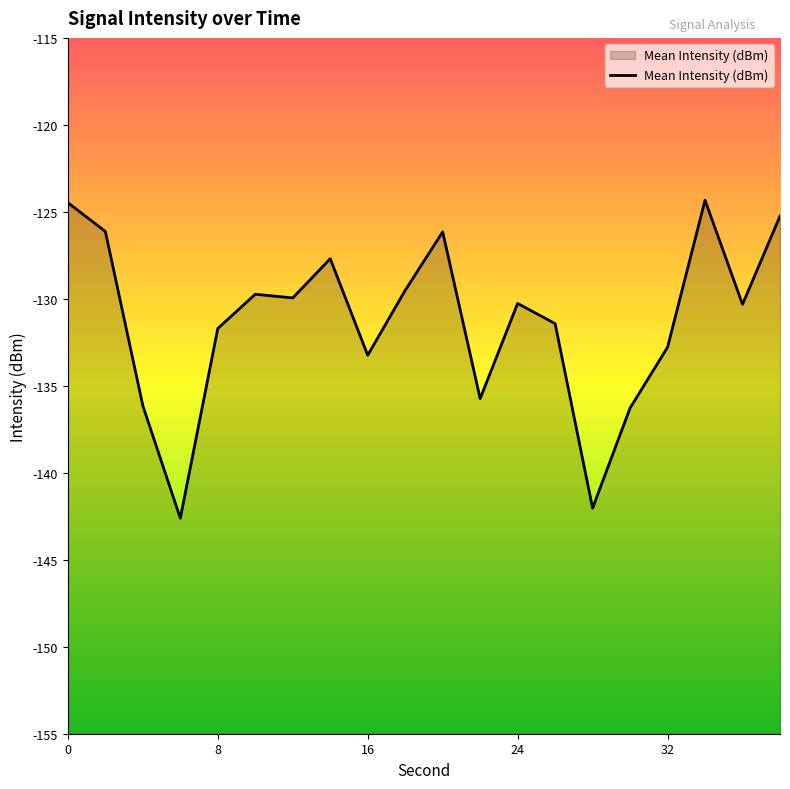

What is the value of the 14th point from the left?

-131.4